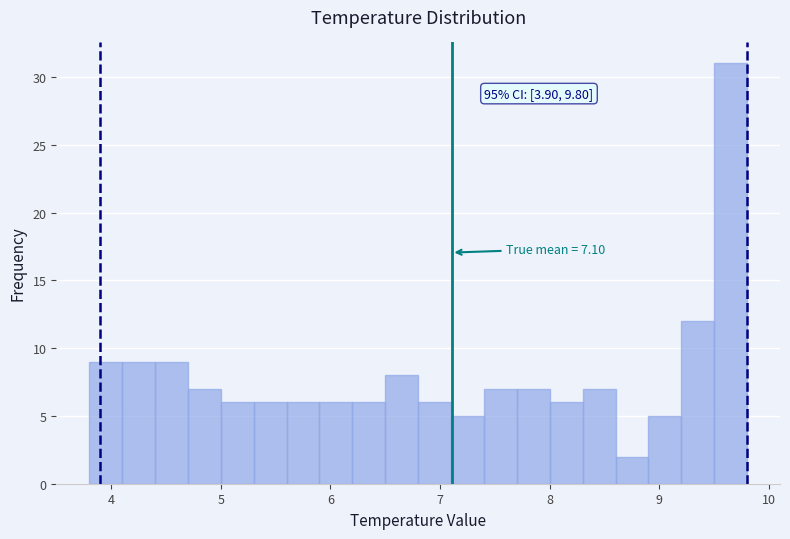

Read against the x-axis, roughly where is the centre of the tallest bar?

9.7